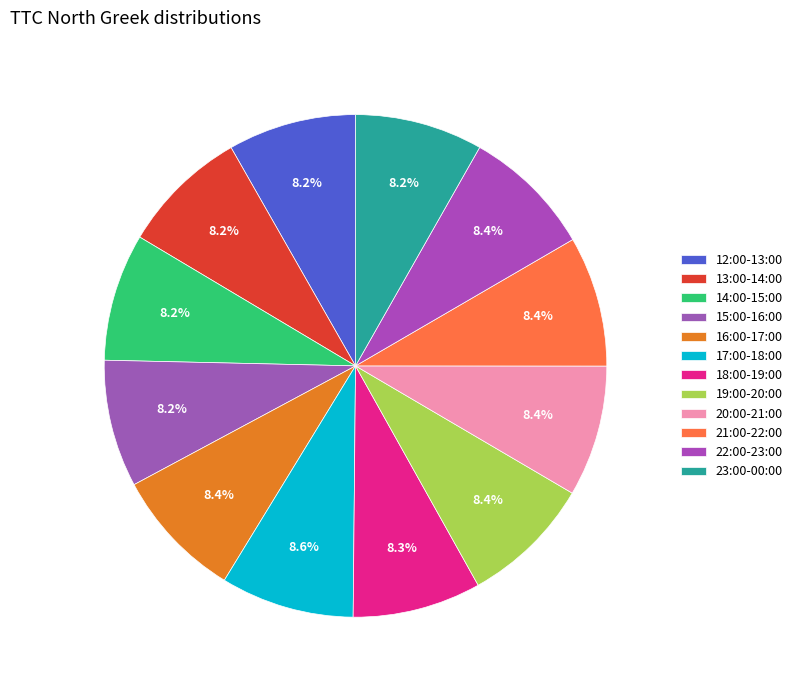

Rank the categories by value from highest to lowest.

17:00-18:00, 20:00-21:00, 19:00-20:00, 16:00-17:00, 21:00-22:00, 22:00-23:00, 18:00-19:00, 12:00-13:00, 23:00-00:00, 14:00-15:00, 15:00-16:00, 13:00-14:00